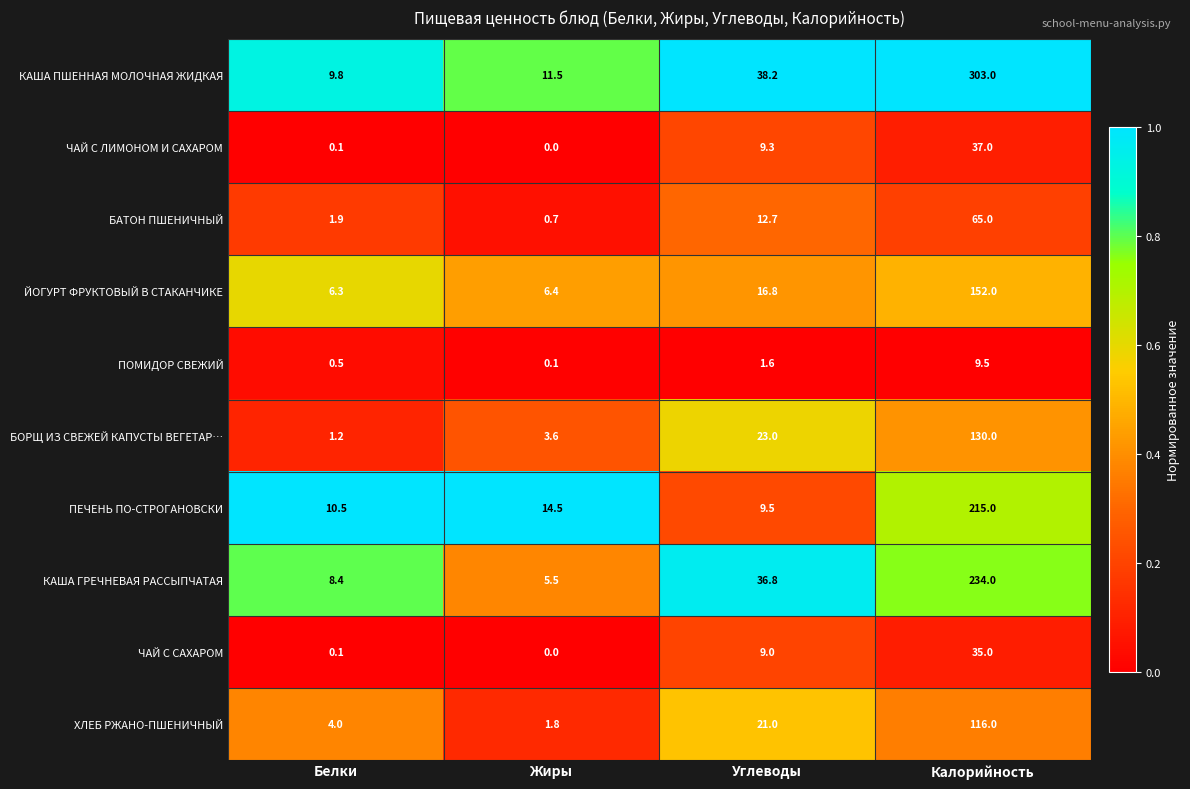

Which series changed the most between Белки and Калорийность?

КАША ПШЕННАЯ МОЛОЧНАЯ ЖИДКАЯ